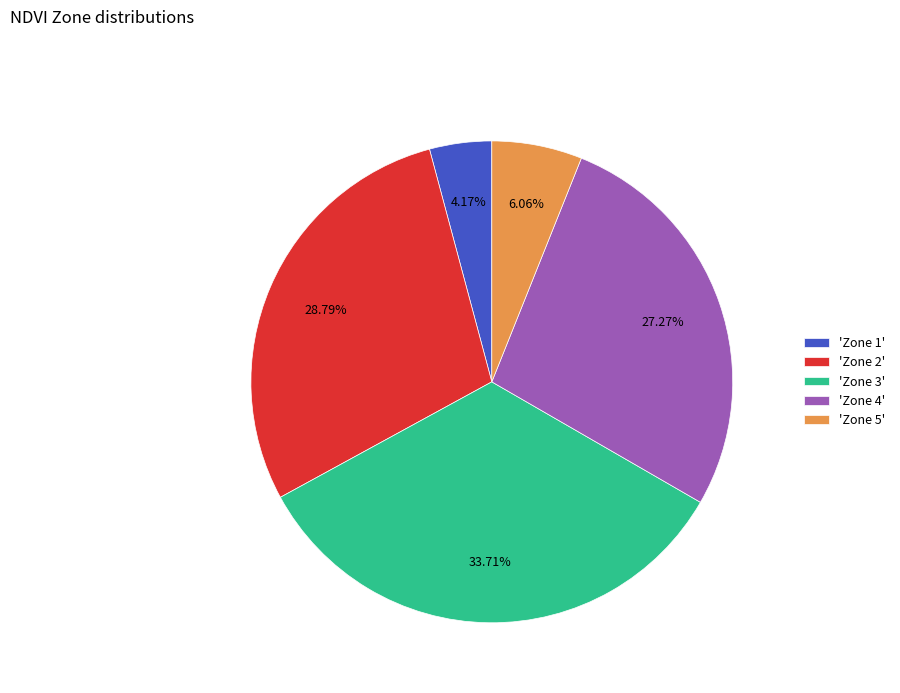

Combined, do 'Zone 5' and 'Zone 1' account for over 50%?

No